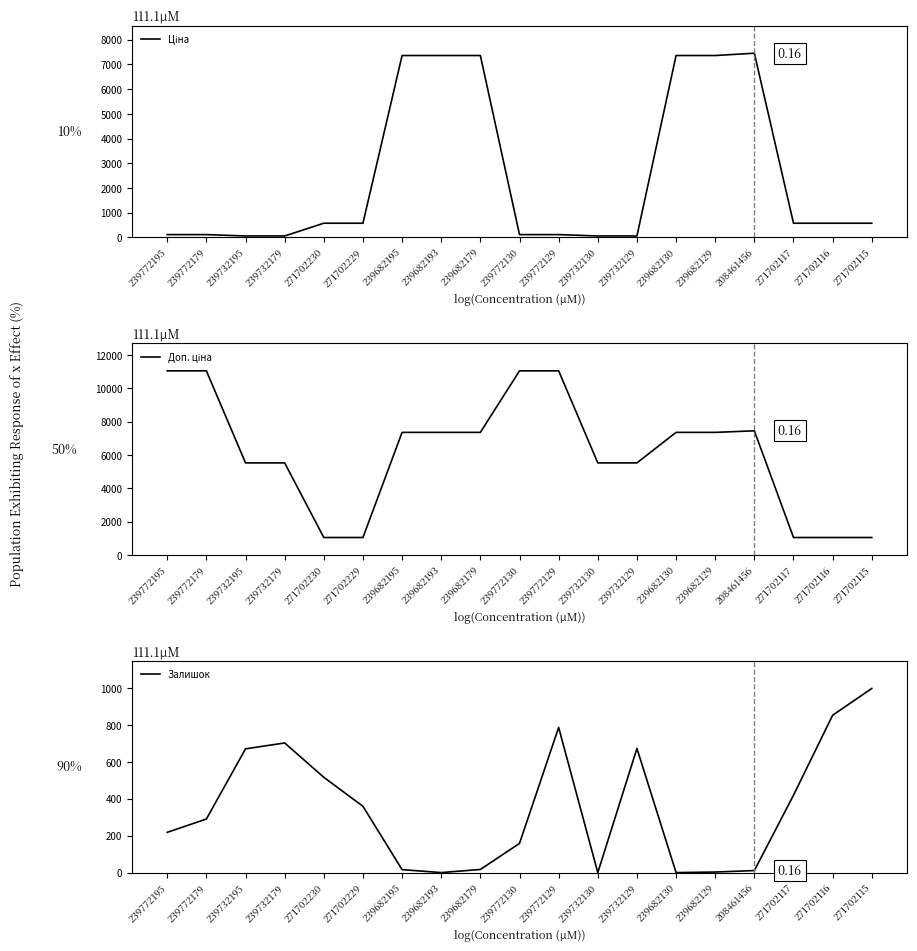

What is the value of the Ціна point at the 10th from the left?

110.5